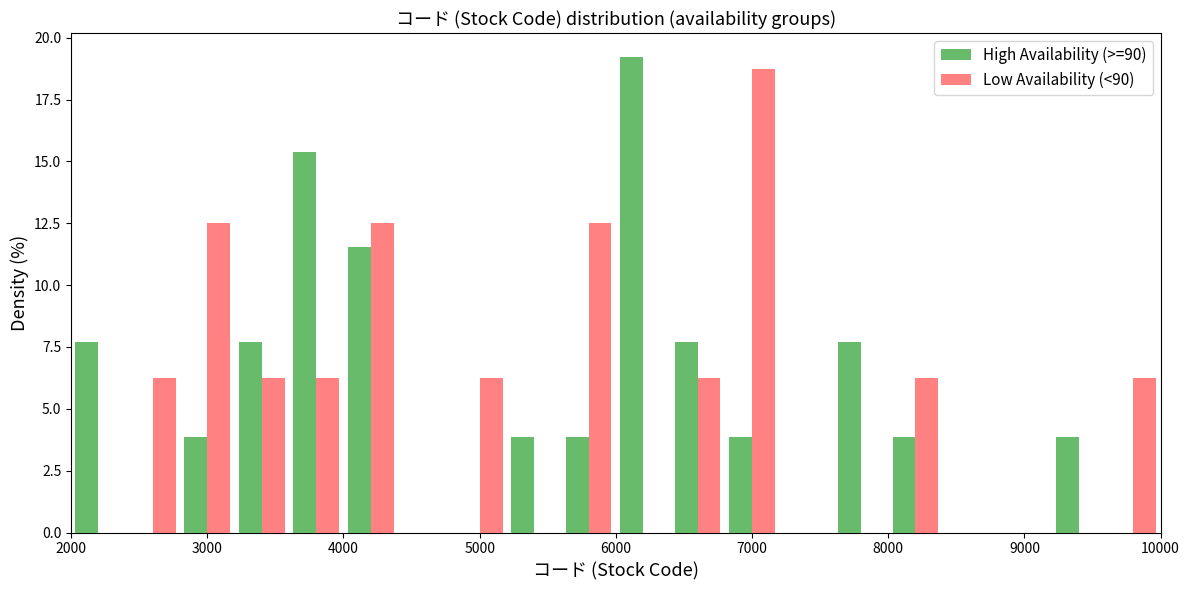

Reading left to right, list every range on the x-axis with the height of the bar of each series over it. The values are not printed on the chart, so give them approximately, as read against the axis.

2000 to 2400: High Availability (>=90)=7.5	Low Availability (<90)=0
2400 to 2800: High Availability (>=90)=0	Low Availability (<90)=6.5
2800 to 3200: High Availability (>=90)=4.0	Low Availability (<90)=12.5
3200 to 3600: High Availability (>=90)=7.5	Low Availability (<90)=6.5
3600 to 4000: High Availability (>=90)=15.5	Low Availability (<90)=6.5
4000 to 4400: High Availability (>=90)=11.5	Low Availability (<90)=12.5
4400 to 4800: High Availability (>=90)=0	Low Availability (<90)=0
4800 to 5200: High Availability (>=90)=0	Low Availability (<90)=6.5
5200 to 5600: High Availability (>=90)=4.0	Low Availability (<90)=0
5600 to 6000: High Availability (>=90)=4.0	Low Availability (<90)=12.5
6000 to 6400: High Availability (>=90)=19.0	Low Availability (<90)=0
6400 to 6800: High Availability (>=90)=7.5	Low Availability (<90)=6.5
6800 to 7200: High Availability (>=90)=4.0	Low Availability (<90)=19.0
7200 to 7600: High Availability (>=90)=0	Low Availability (<90)=0
7600 to 8000: High Availability (>=90)=7.5	Low Availability (<90)=0
8000 to 8400: High Availability (>=90)=4.0	Low Availability (<90)=6.5
8400 to 8800: High Availability (>=90)=0	Low Availability (<90)=0
8800 to 9200: High Availability (>=90)=0	Low Availability (<90)=0
9200 to 9600: High Availability (>=90)=4.0	Low Availability (<90)=0
9600 to 10000: High Availability (>=90)=0	Low Availability (<90)=6.5